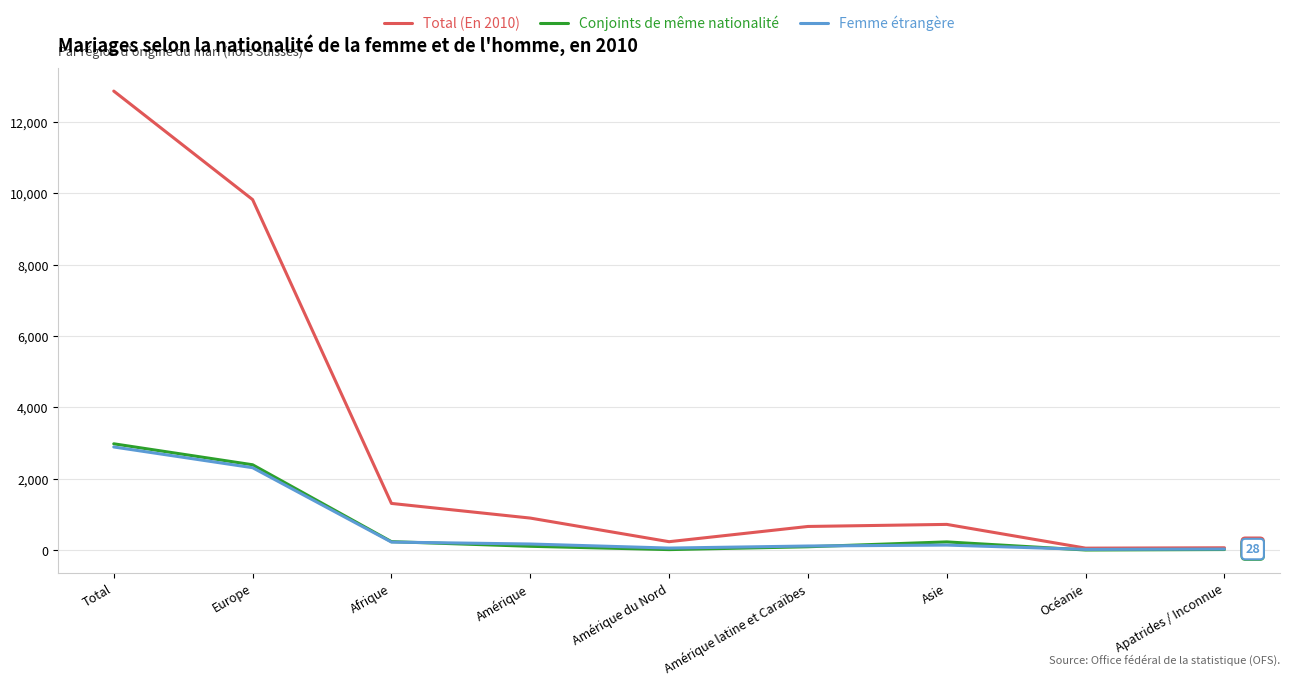

In Total (En 2010), how many points are lower than both neighbors (excluding endpoints)?

2